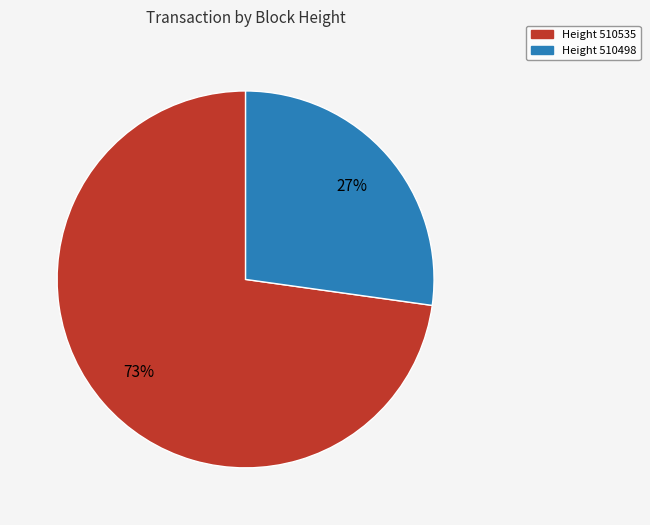

Is there a majority slice in this chart?

Yes